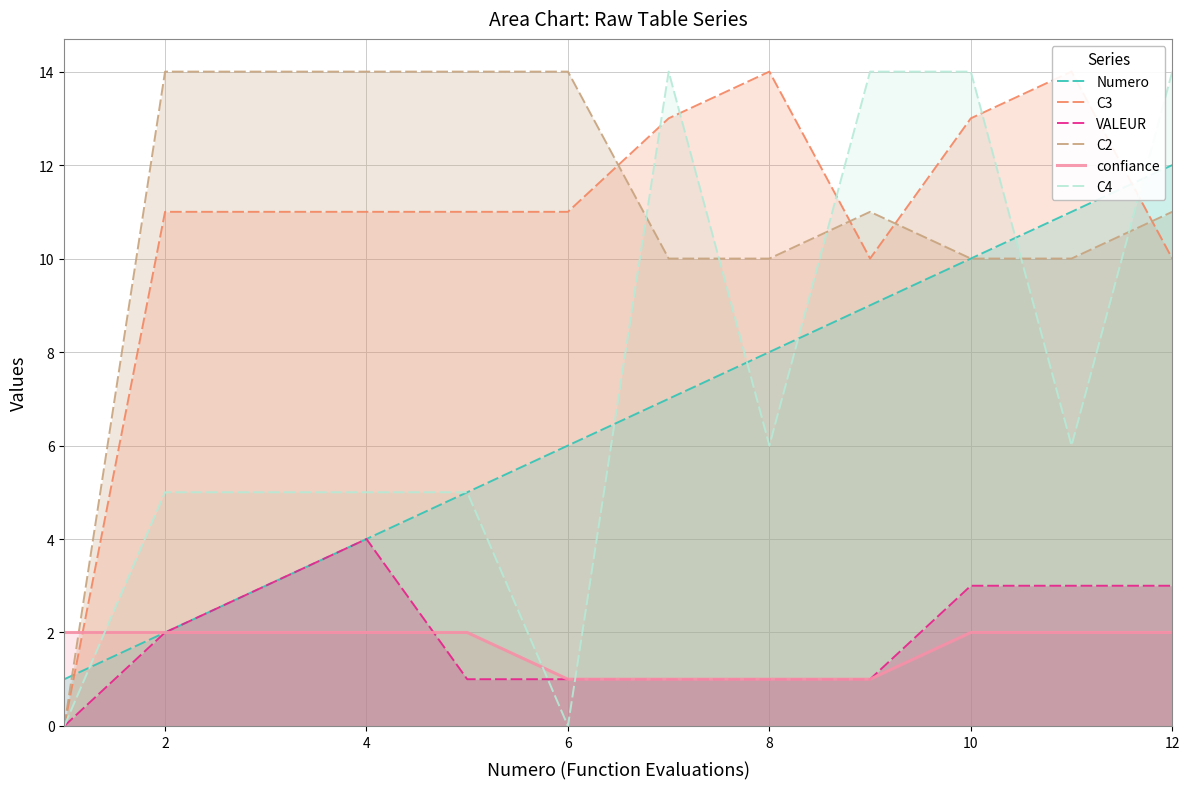

Is it true that C2 equals 10 at 8?

True